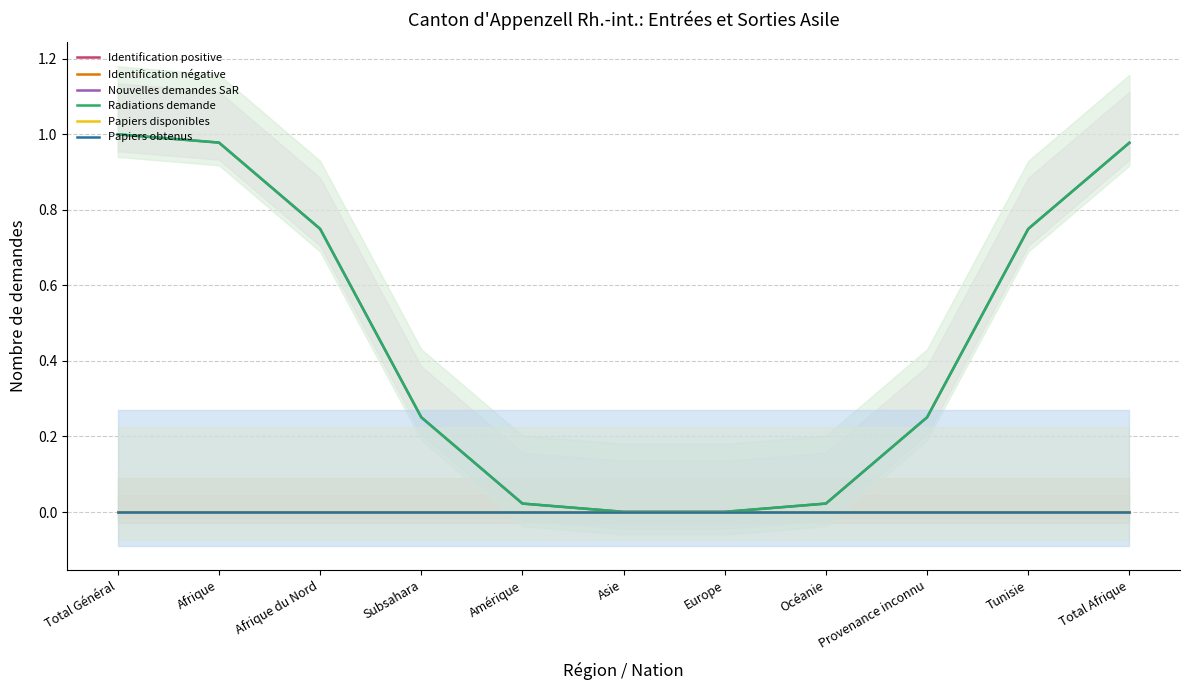

The Identification négative series shows 0.0 at Subsahara. True or false?

True